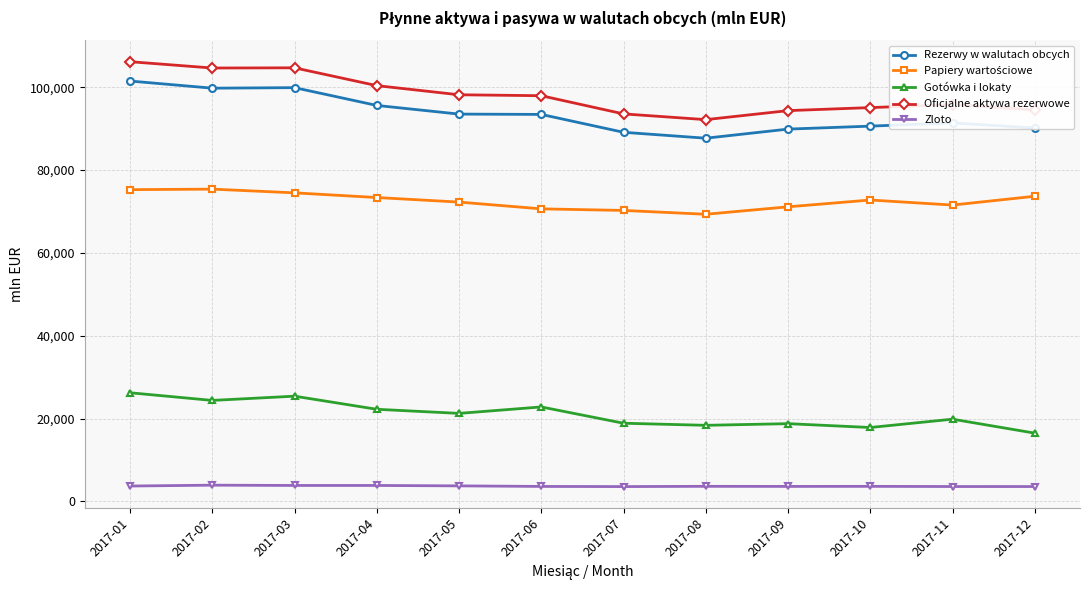

How many lines are shown in the chart?

5